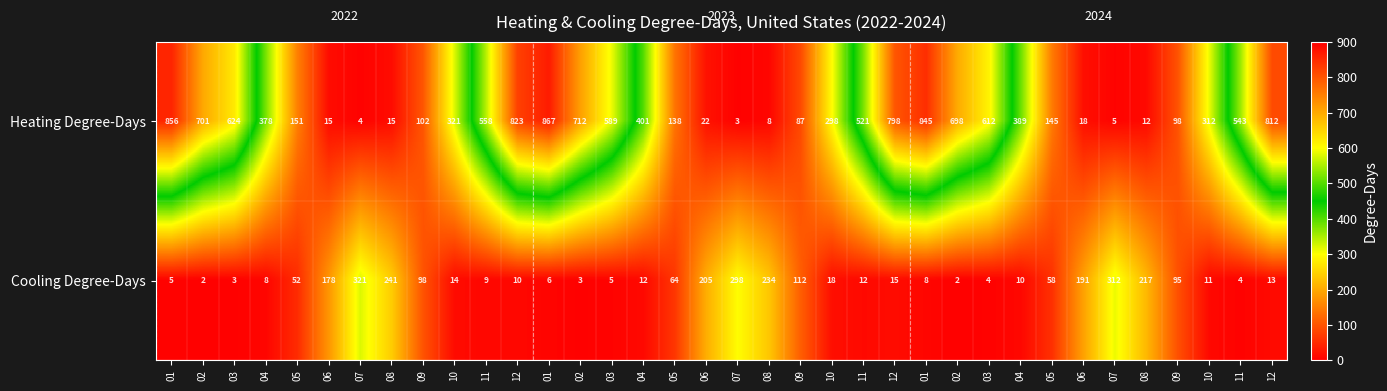

Which series changed the most between 01 and 04?

Heating Degree-Days